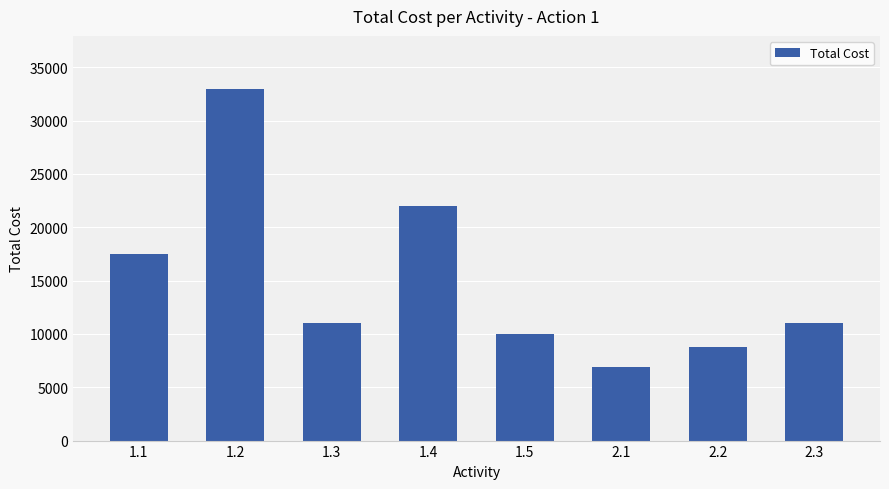

Which has a higher value, 1.3 or 1.2?

1.2